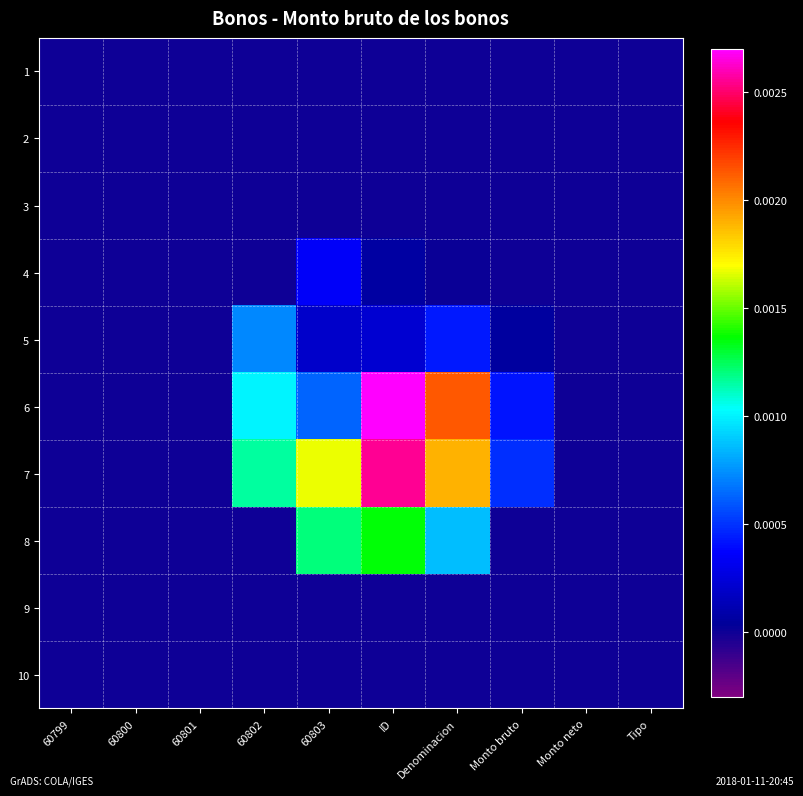

At 60799, list the series in order from largest to smallest.

1, 2, 3, 4, 5, 6, 7, 8, 9, 10